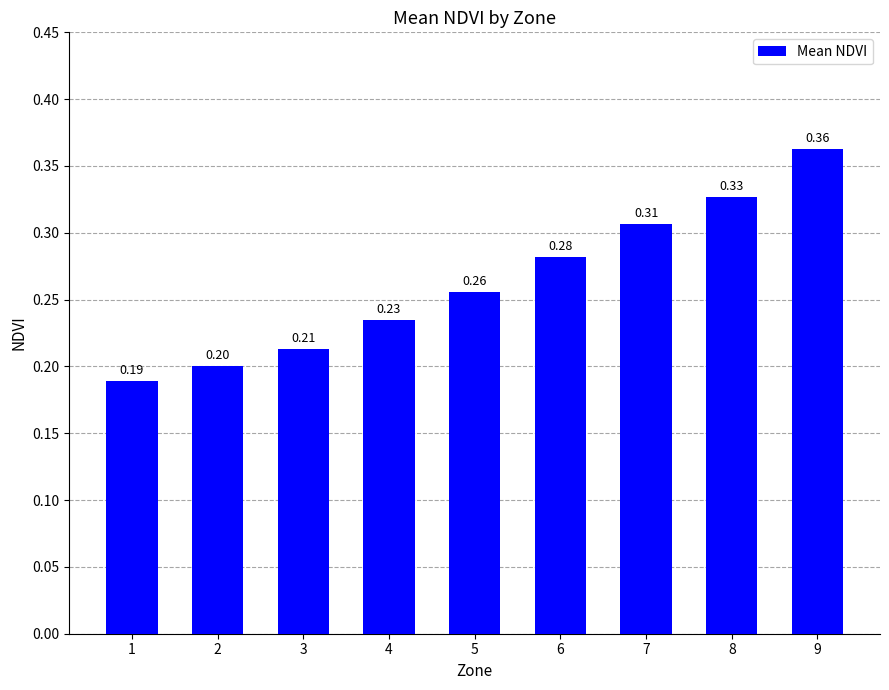

Does the chart contain any negative values?

No